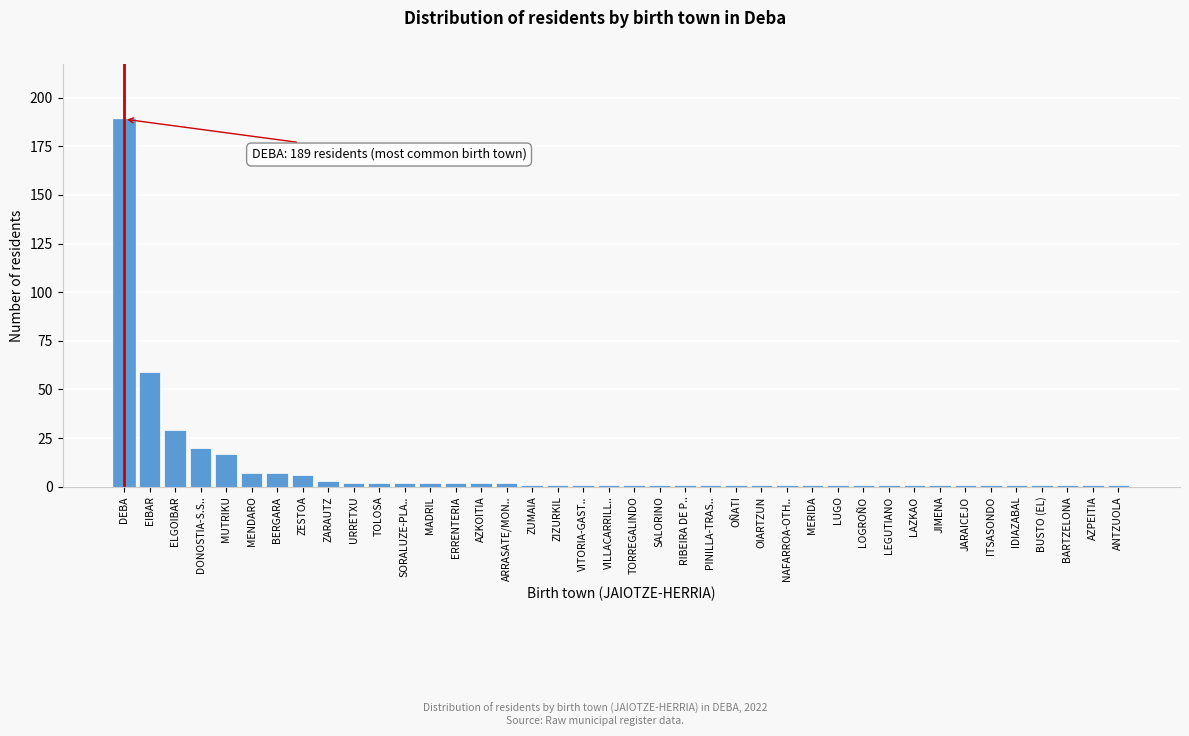

What position from the left is MUTRIKU?

5